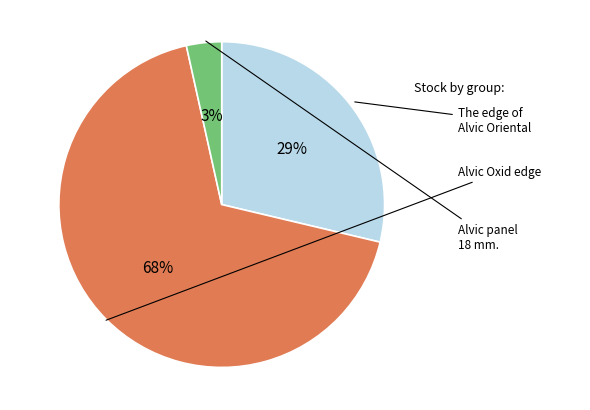

Is there any slice that represents more than half of the pie?

Yes